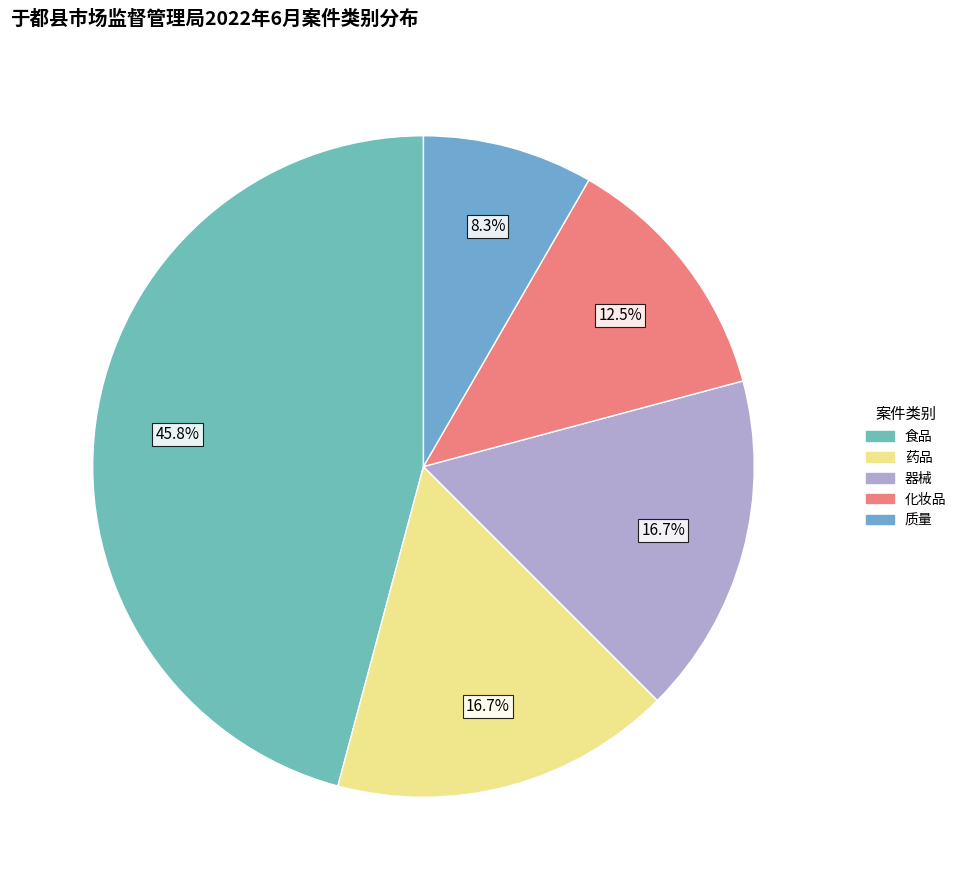

Which category has the smallest portion of the pie?

质量